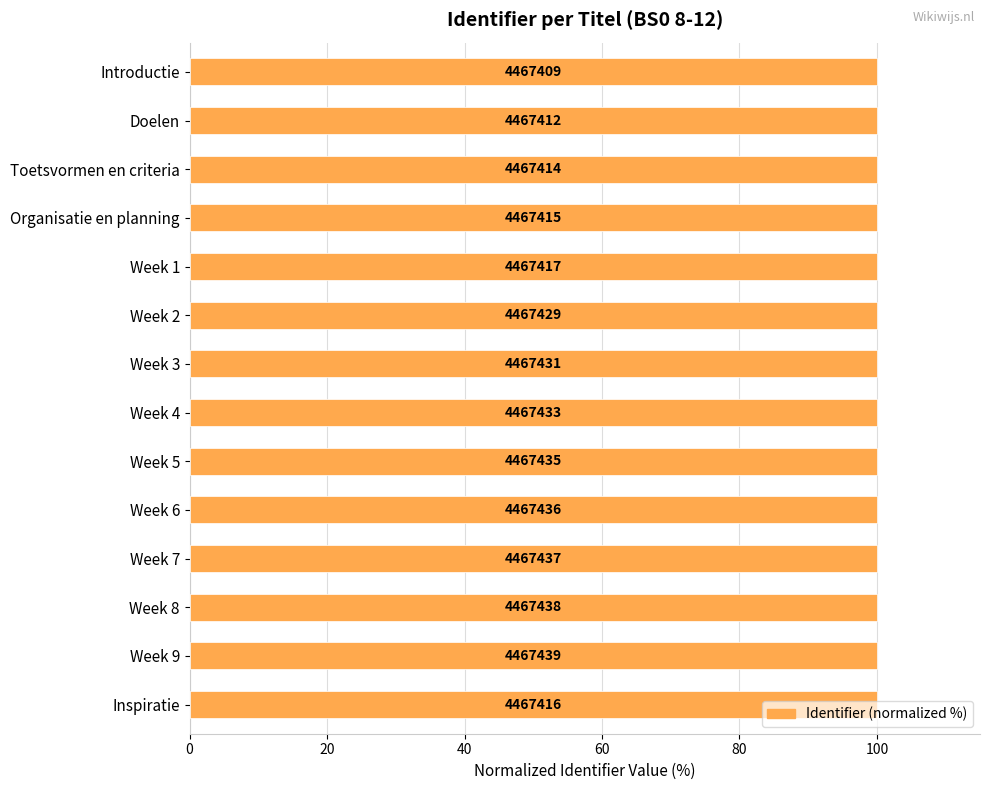

How many bars are there in total?

14